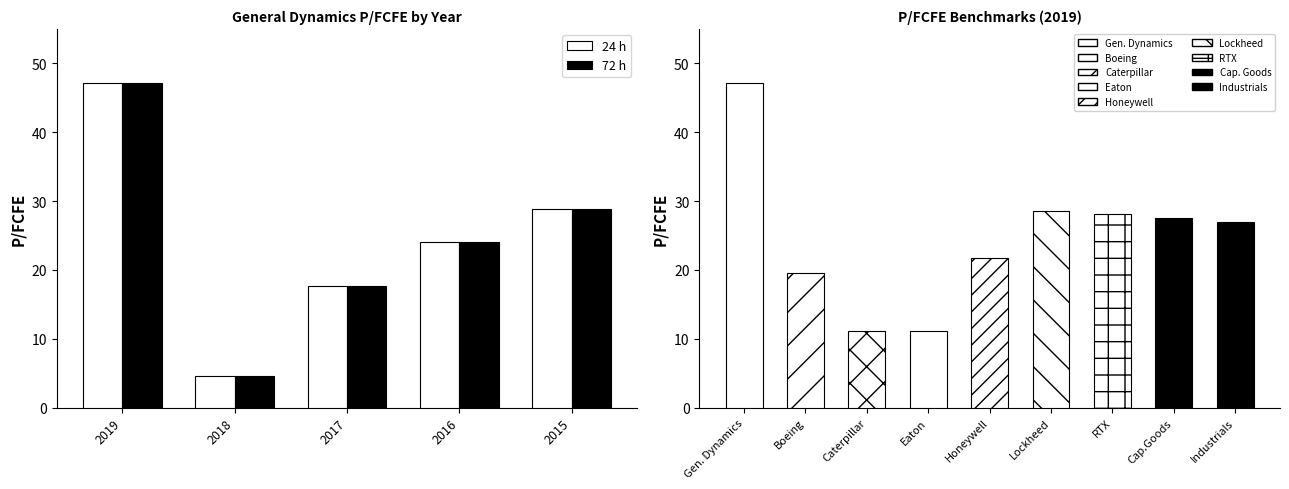

True or false: 24 h has a value of 28.8 at 2015.

True